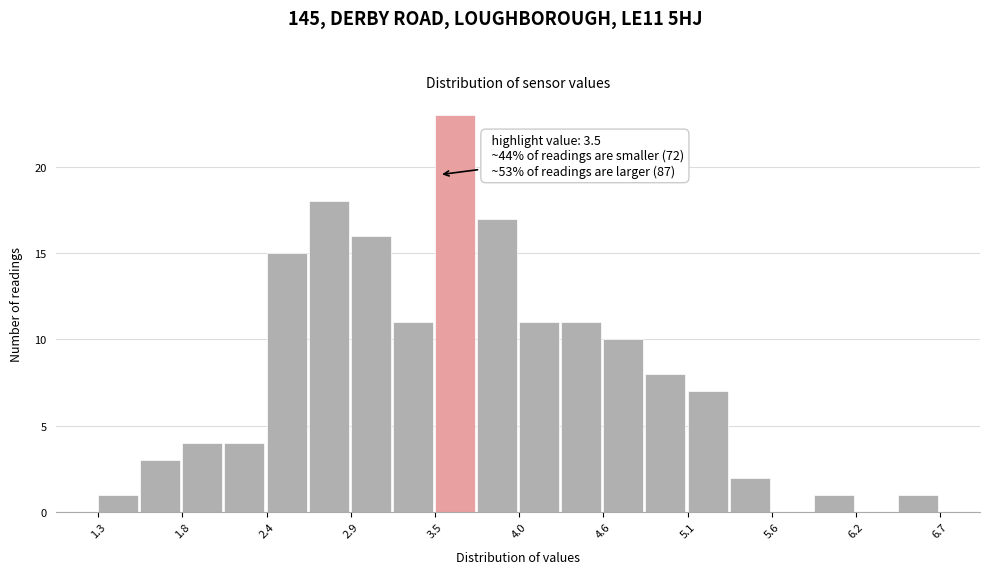

Around what value on the x-axis is the tallest bar? Give the approximate position of its centre, as read against the axis.

3.6